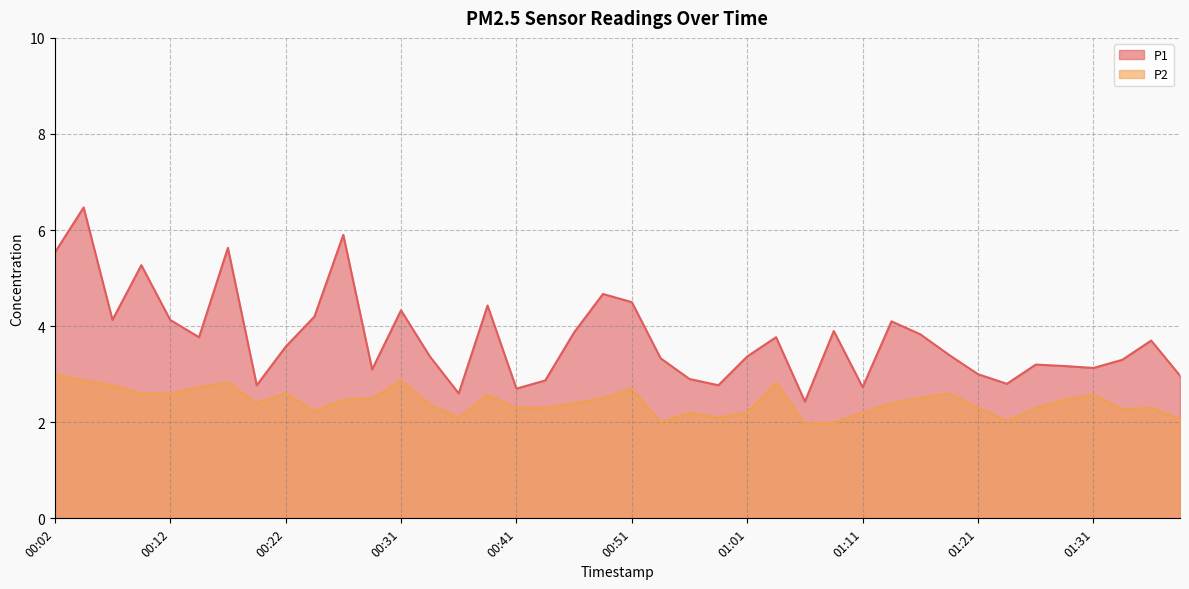

True or false: P2 has more than 0 interior local peaks.

True